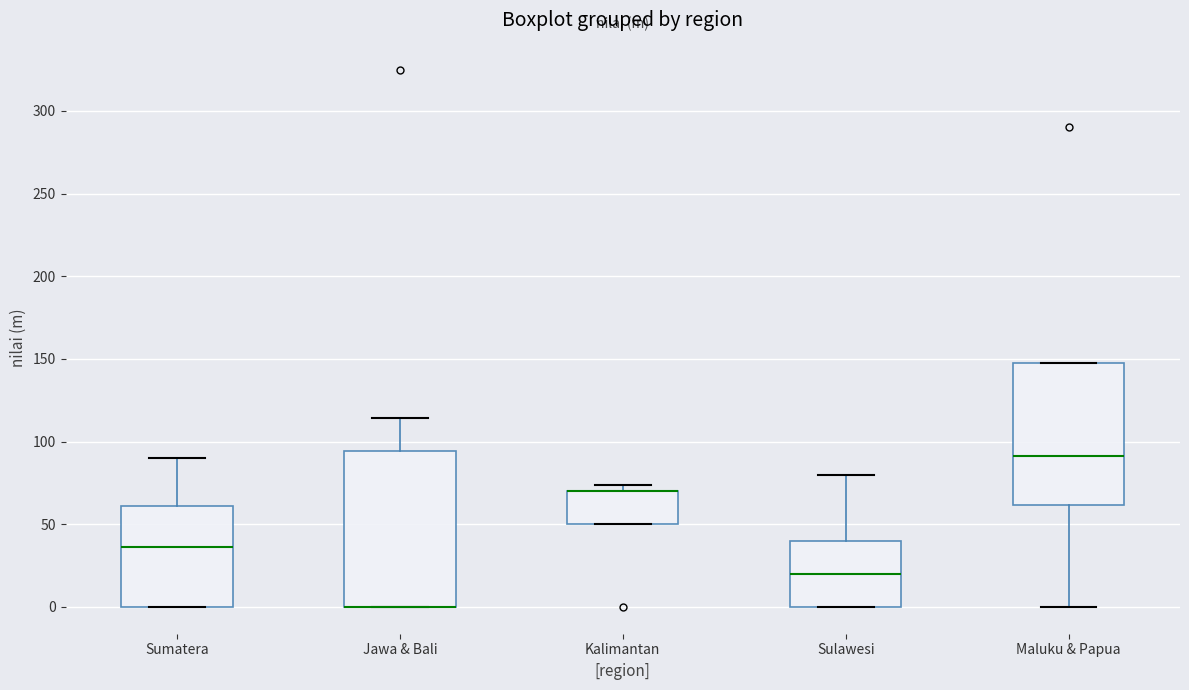

Where does the median line of the box for Sumatera sit on the y-axis? The values are not printed on the chart, so give them approximately, as read against the axis.

35